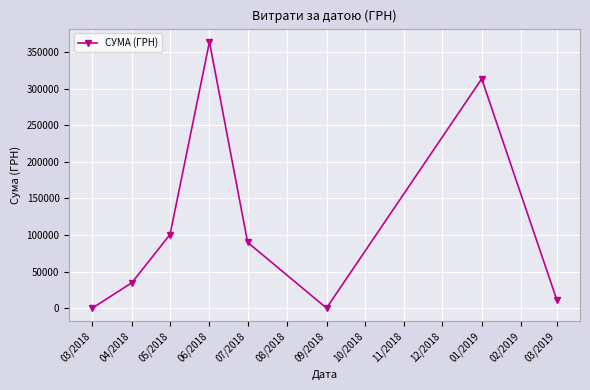

Is it true that the value at 06/2018 is 104399.4?

False